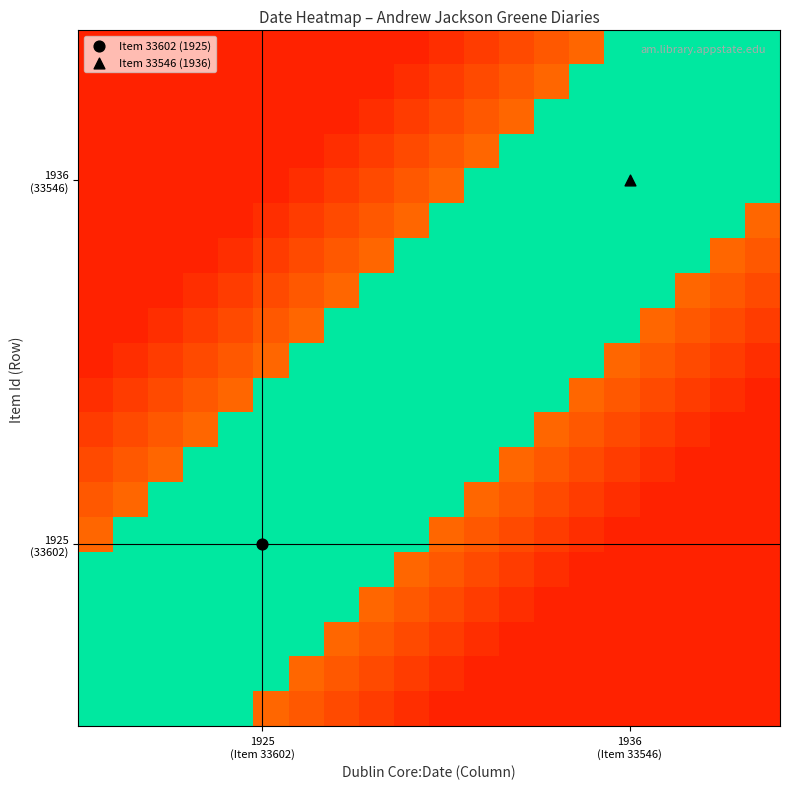

At how many categories does at least one series exceed 0?

20